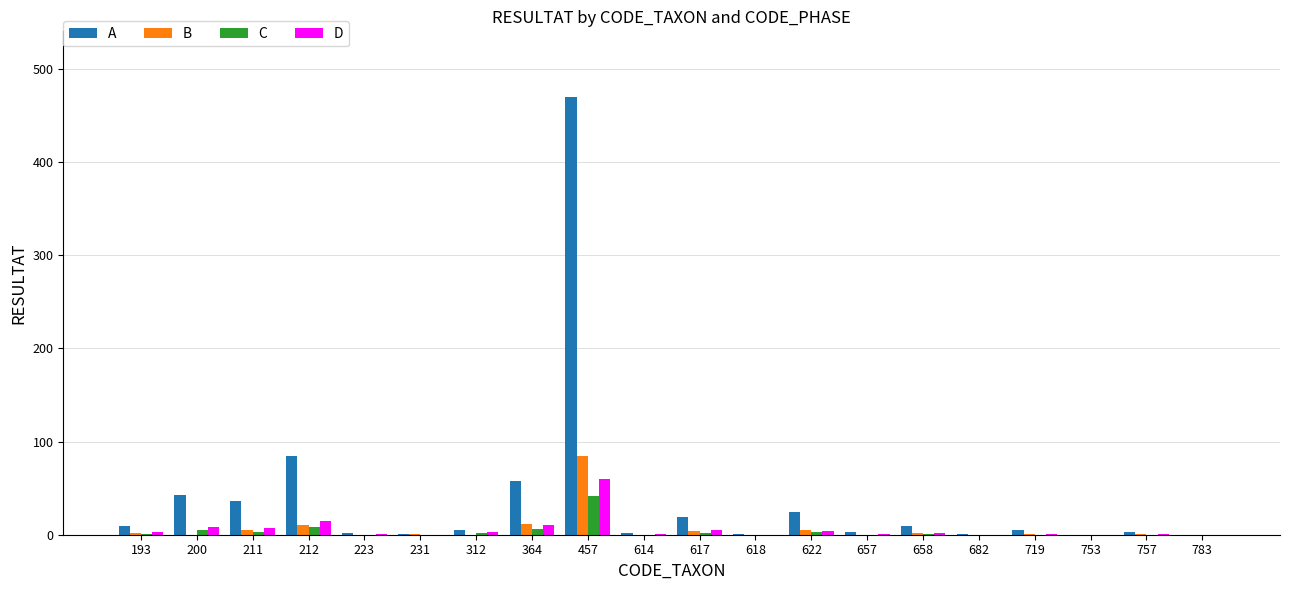

Count the number of categories in the chart.

20